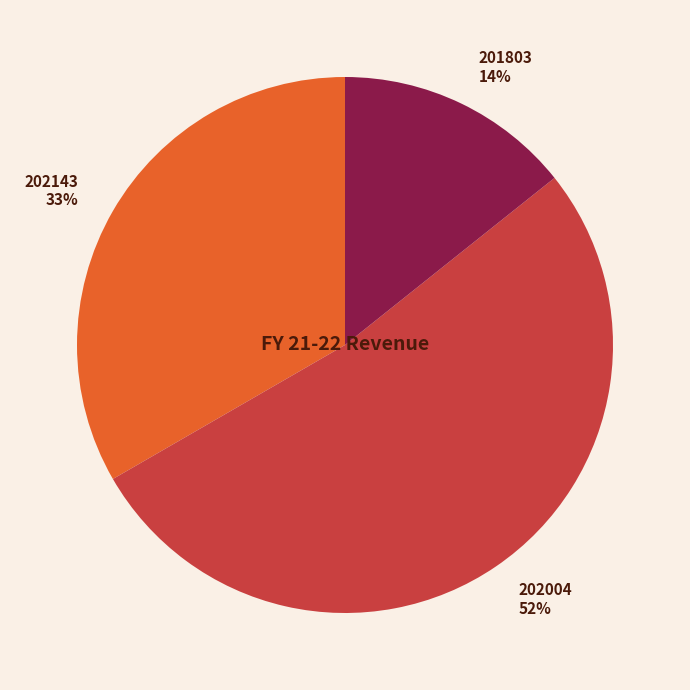

What is the smallest slice in the pie chart?

201803